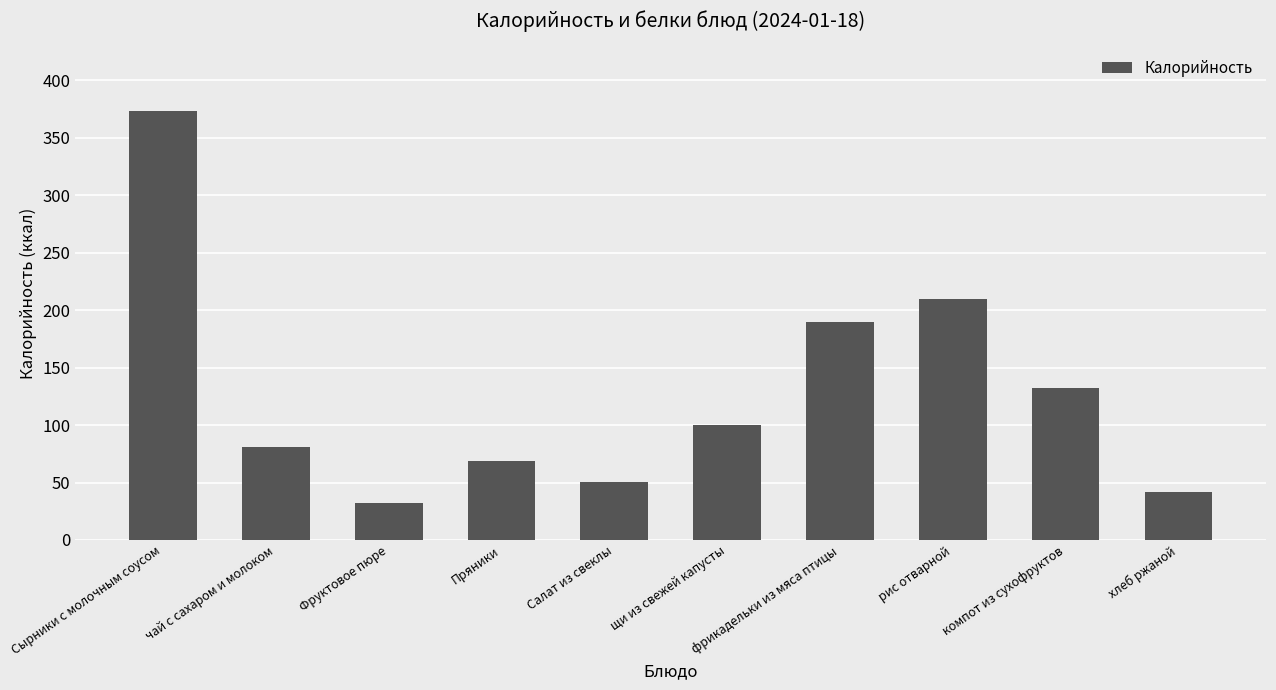

Where does the data first go above 99?

Сырники с молочным соусом